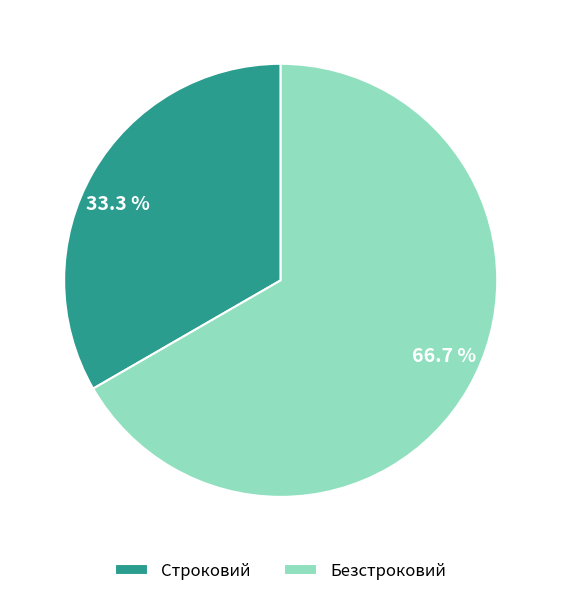

What percentage is NOT represented by Безстроковий?

33.3%